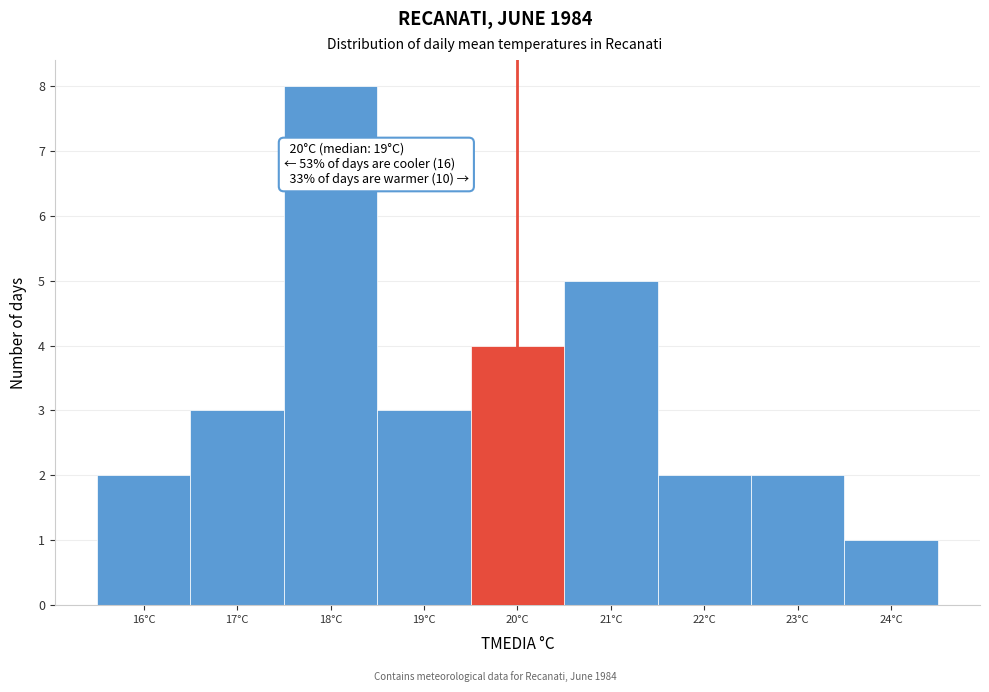

Over which range of the x-axis is the bar tallest?

17.5 to 18.5